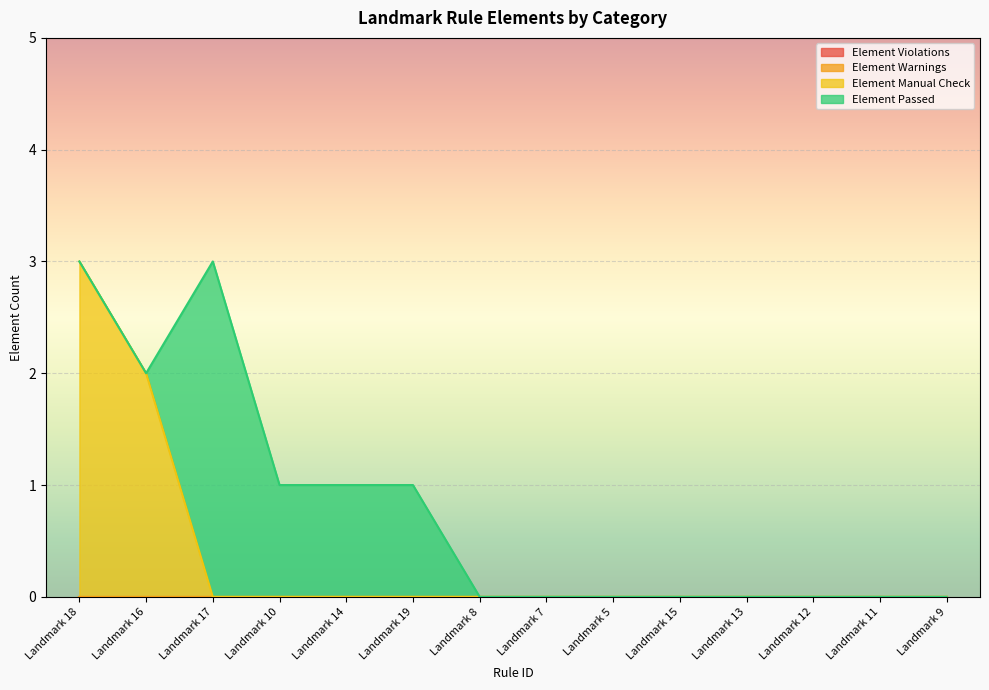

True or false: Element Manual Check and Element Warnings intersect in this chart.

False